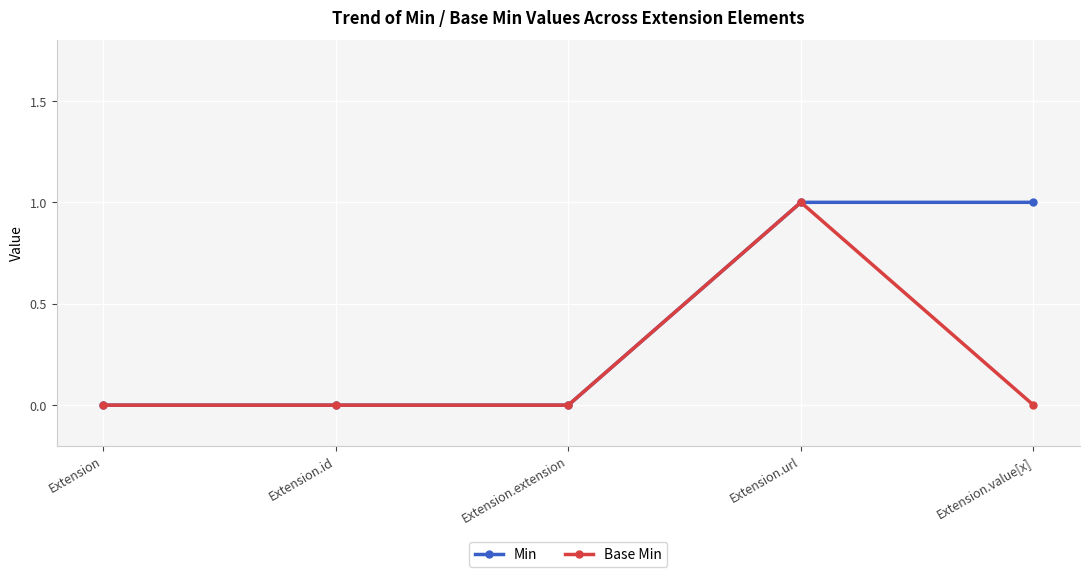

What is the label of the 5th point from the left?

Extension.value[x]